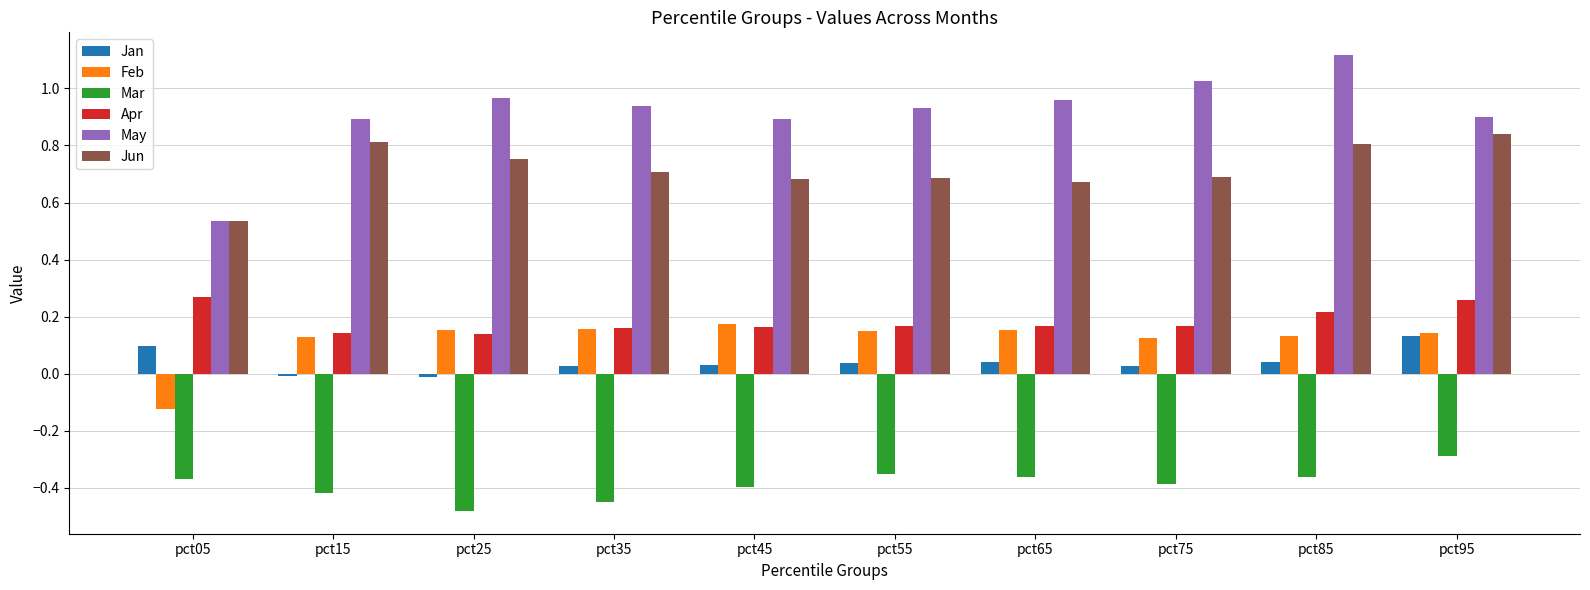

What is the greatest value displayed?

1.1